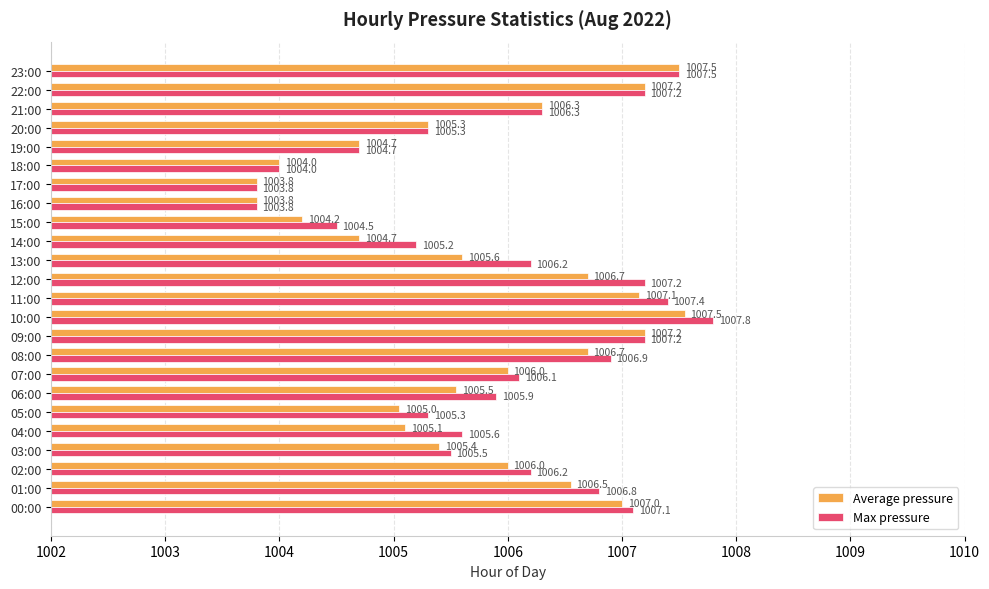

How many distinct data groups are displayed?

2